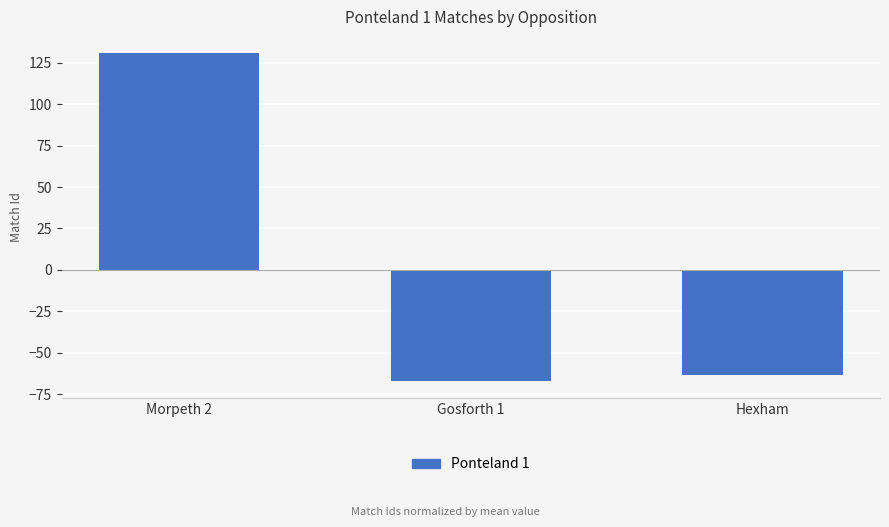

What is the label of the 1st bar from the left?

Morpeth 2